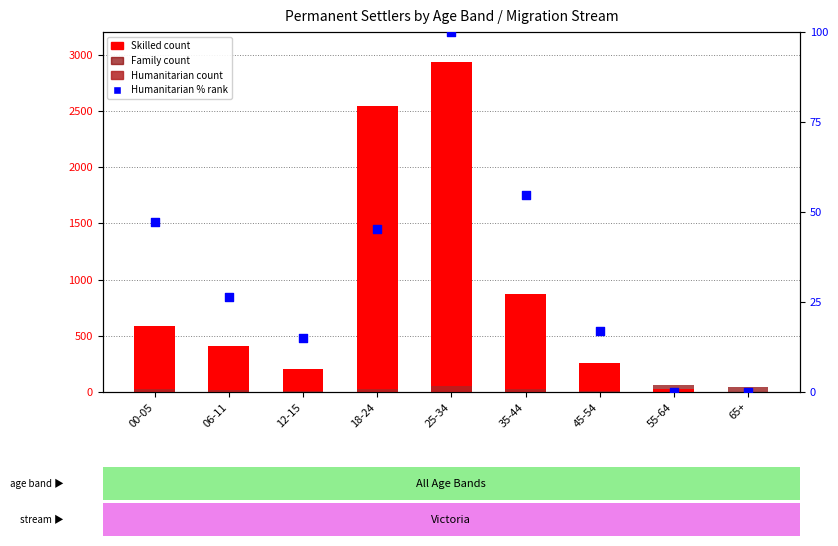

Which series contains the lowest Y value?

Skilled